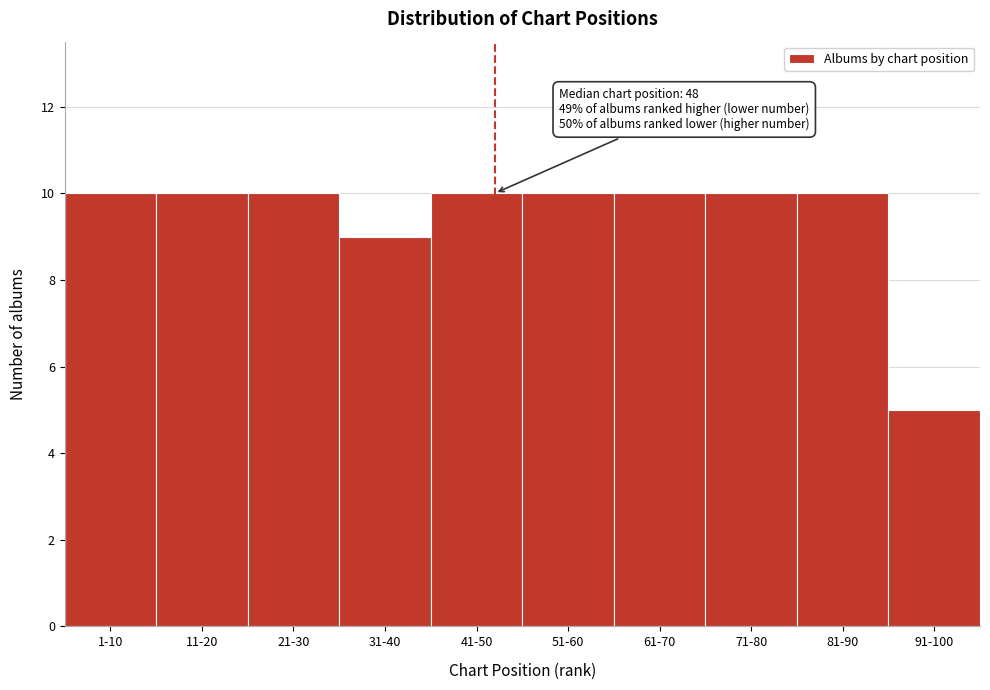

Reading left to right, extract all data points from this chart.

1-10=10	11-20=10	21-30=10	31-40=9	41-50=10	51-60=10	61-70=10	71-80=10	81-90=10	91-100=5